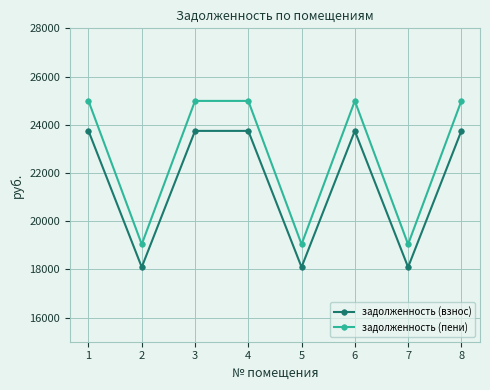

In задолженность (пени), how many points are lower than both neighbors (excluding endpoints)?

3